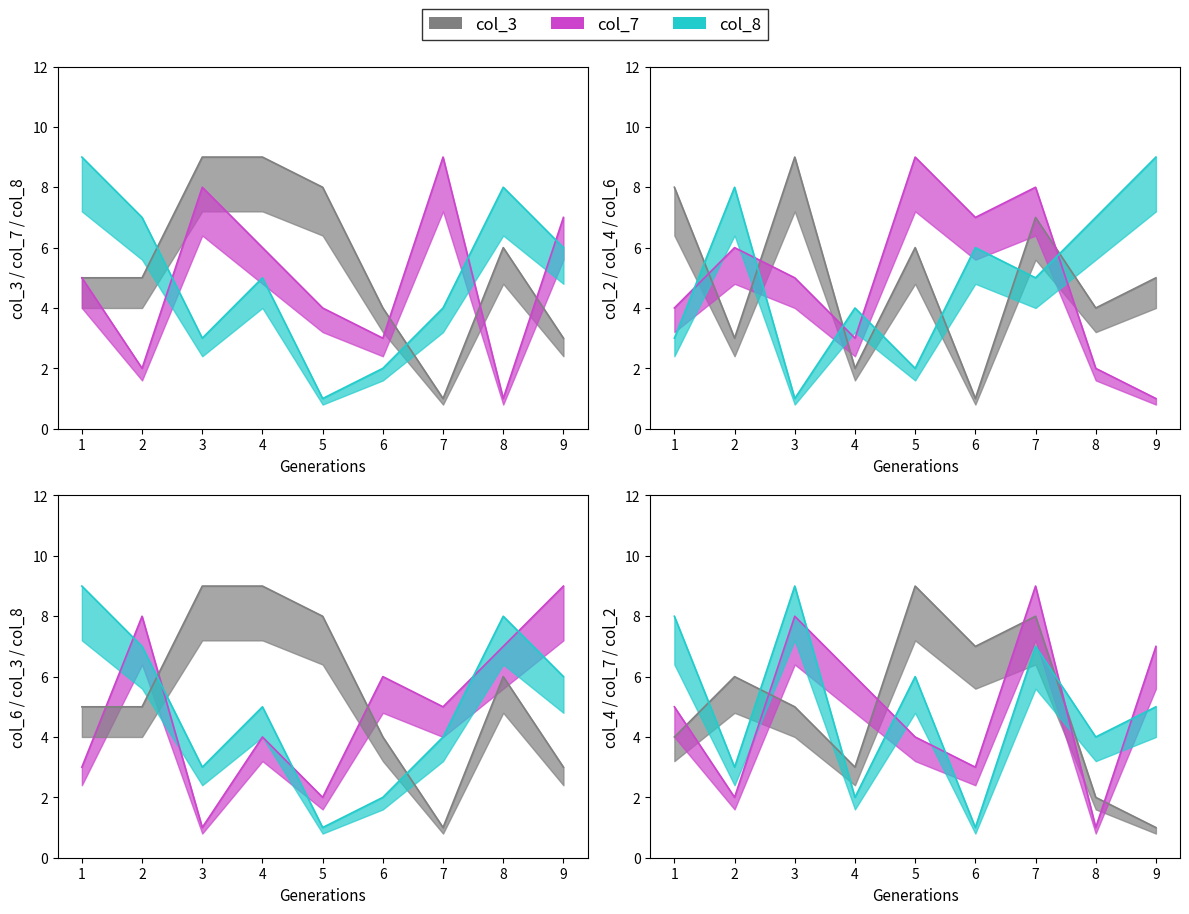

Is it true that col_2 equals 2 at 4?

True